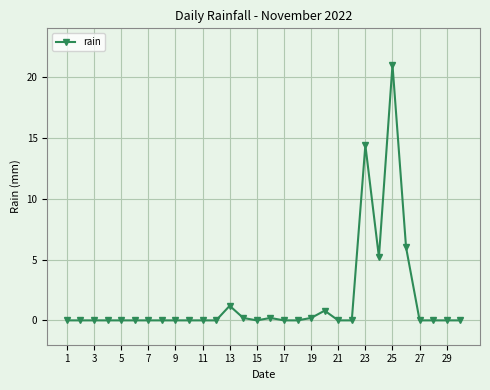

True or false: there are more than 0 points higher than both neighbors.

True